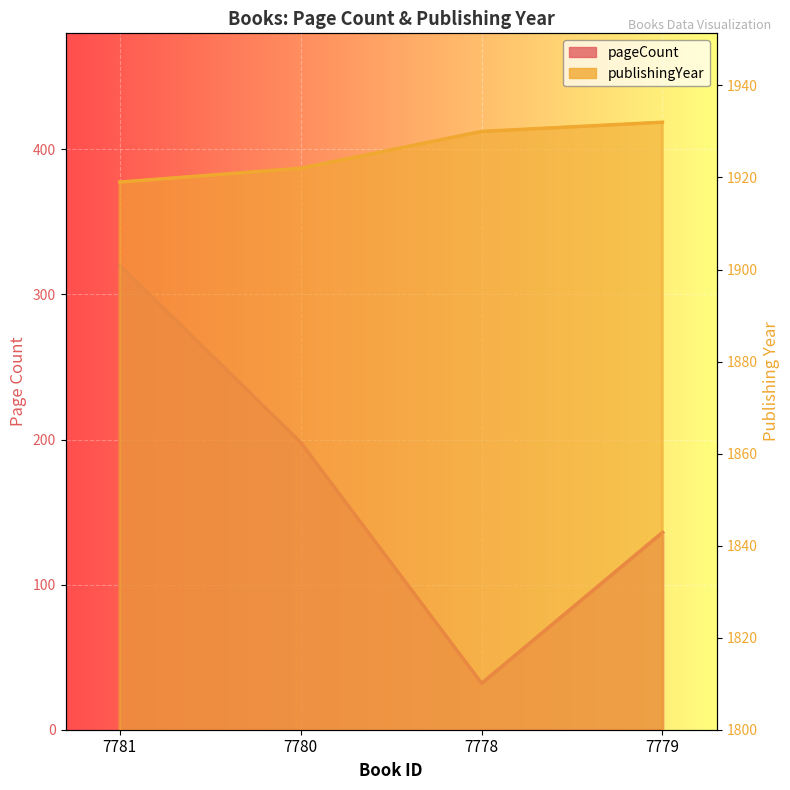

Is the value of pageCount at 7778 greater than the value of publishingYear at 7778?

No